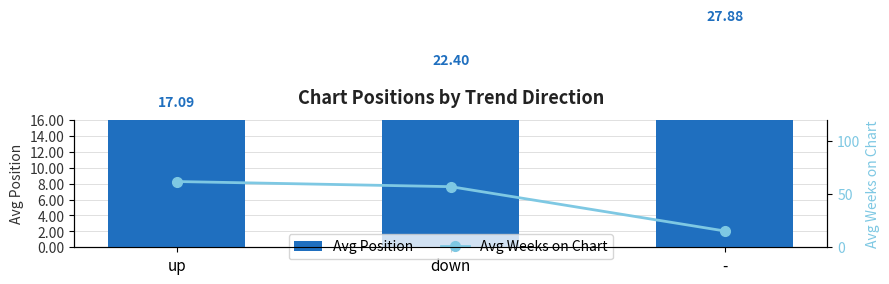

Rank the series by their maximum value, from lowest to highest.

Avg Position, Avg Weeks on Chart